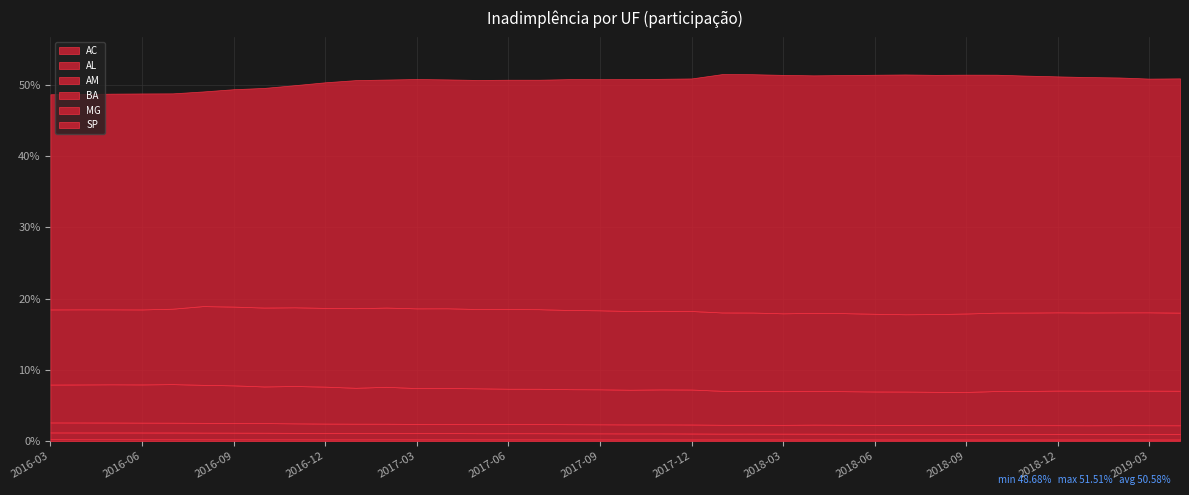

Is it true that BA equals 0.1 at 2017-01?

True